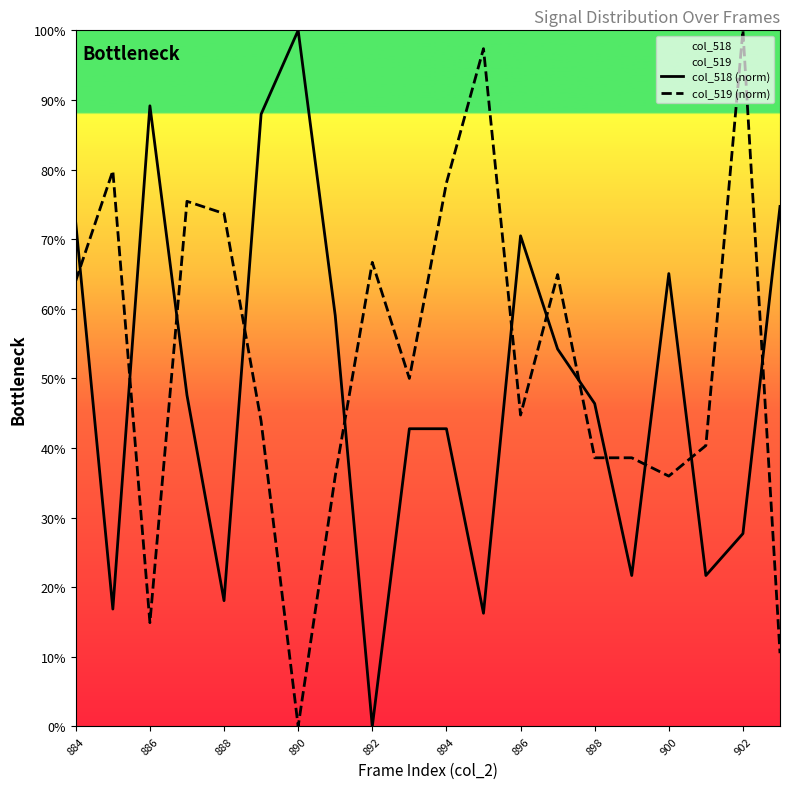

What is the difference between the highest and lowest values at 884?

8.3